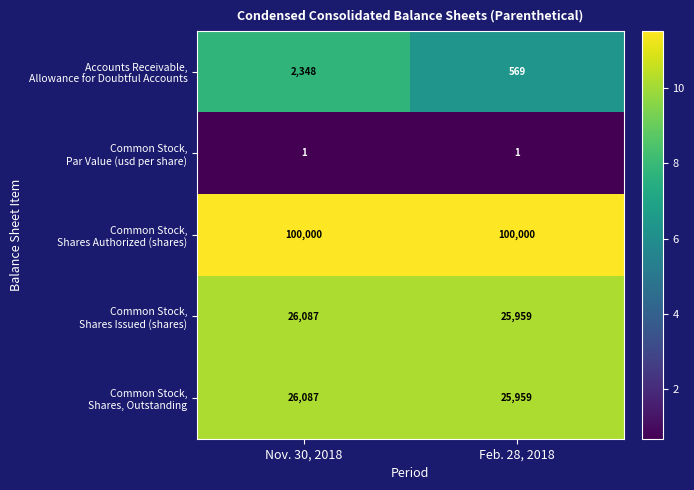

What is the spread (max minus min) of values at Feb. 28, 2018?

99999